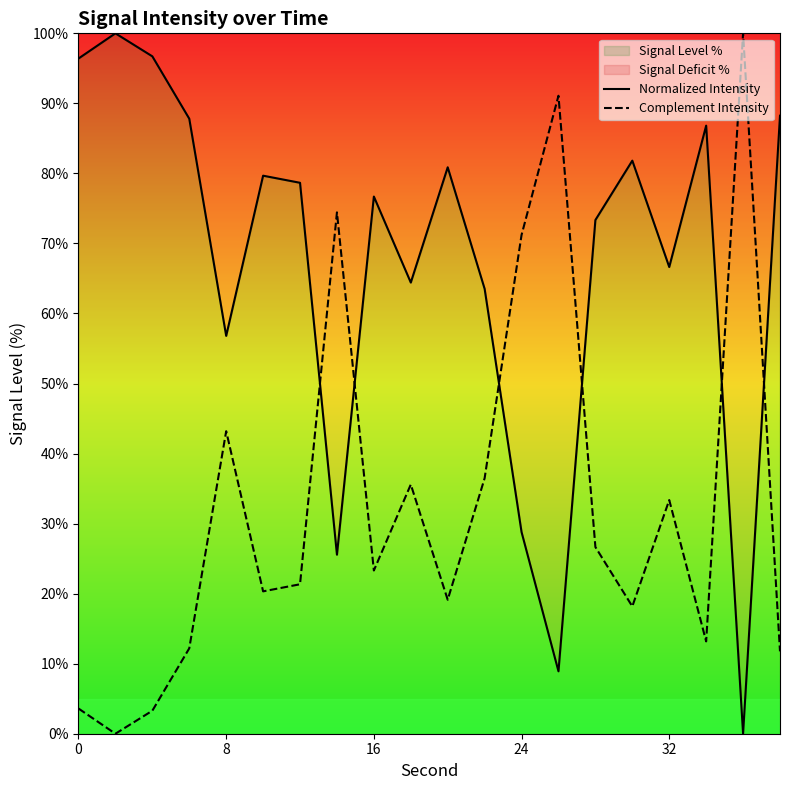

Rank the series by their maximum value, from lowest to highest.

Normalized Intensity, Complement Intensity